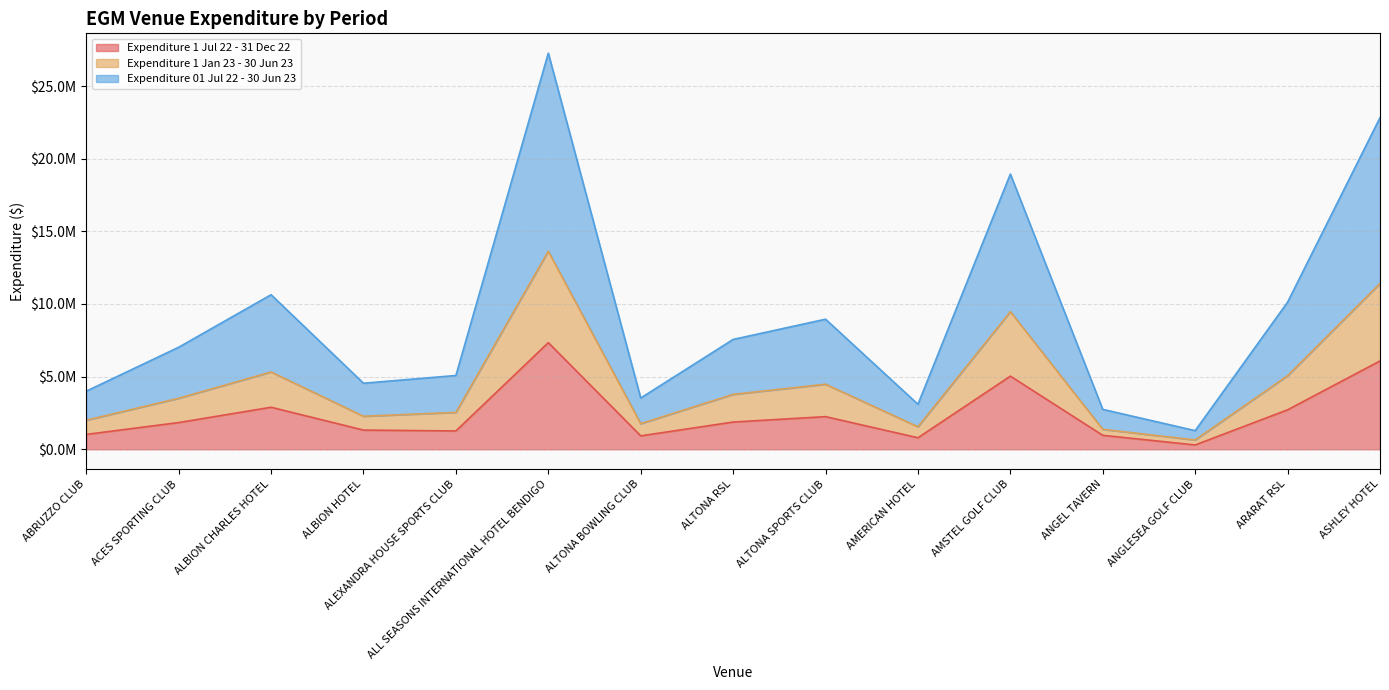

Is it true that Expenditure 01 Jul 22 - 30 Jun 23 equals 10637175.9 at ALBION CHARLES HOTEL?

True